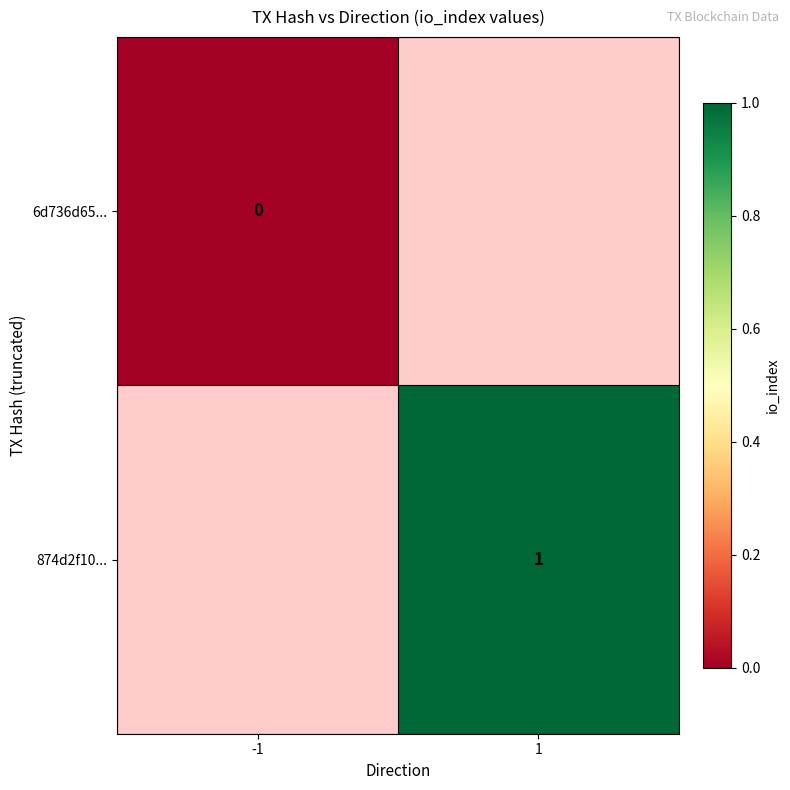

Is it true that 874d2f10... equals 1 at 1?

True